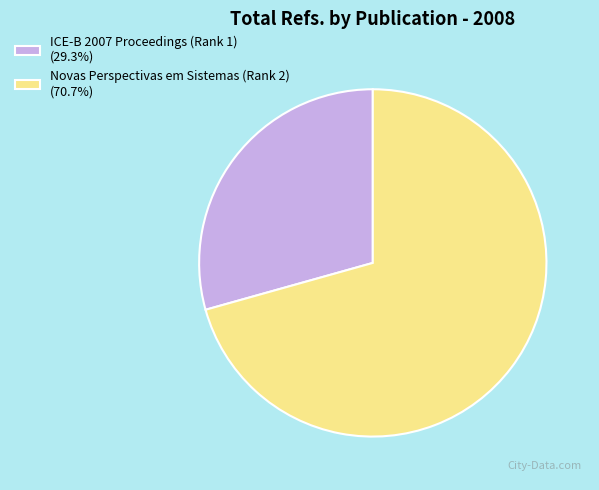

Combined, do ICE-B 2007 Proceedings (Rank 1) (29.3%) and Novas Perspectivas em Sistemas (Rank 2) (70.7%) account for over 50%?

Yes